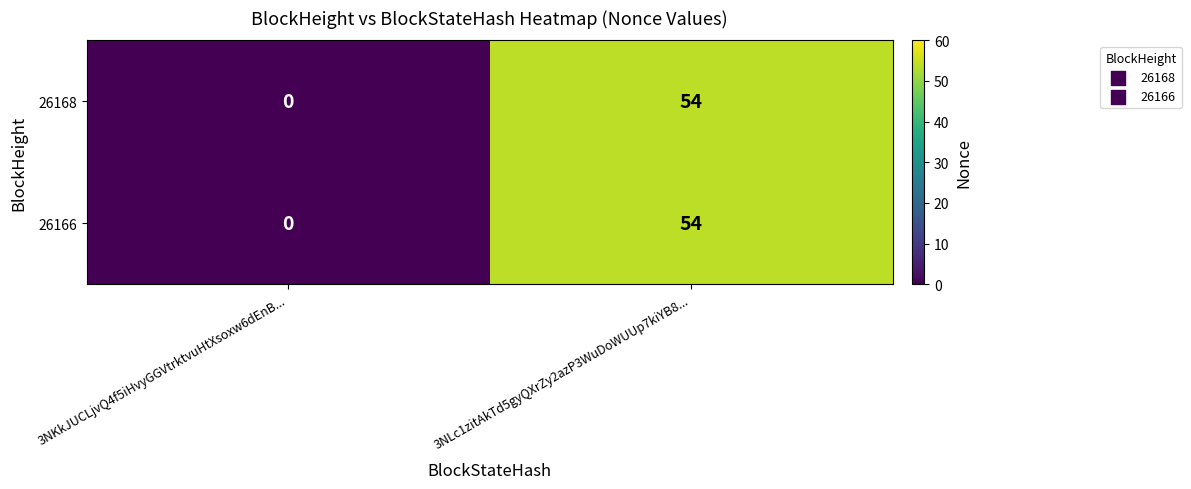

True or false: 26166 has a value of 0 at 3NKkJUCLjvQ4f5iHvyGGVtrktvuHtXsoxw6dEnB....

True